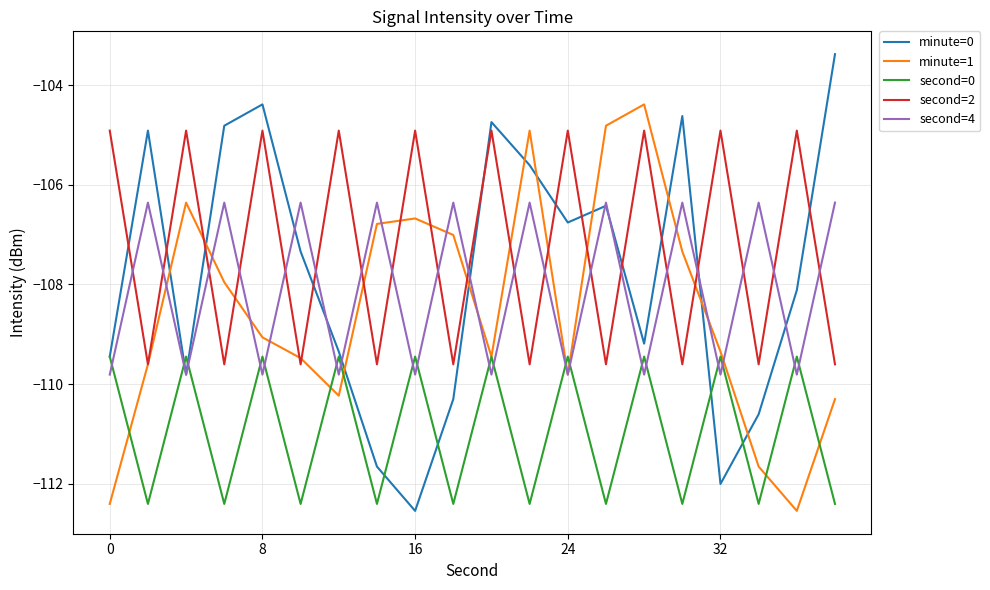

Which series ends up on top after the final intersection of second=2 and minute=0?

minute=0